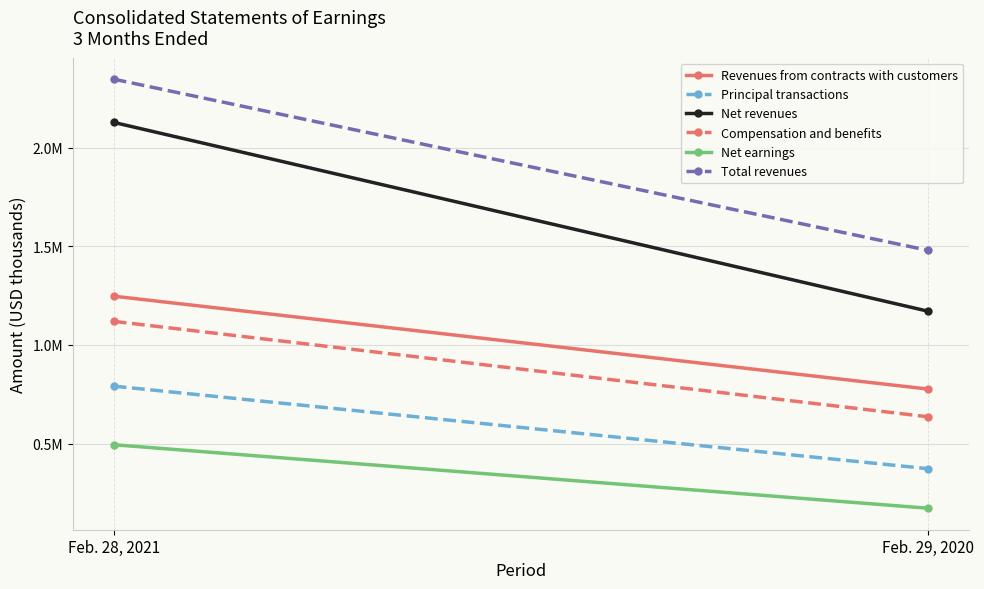

What is the total value across all series at Feb. 28, 2021?

8130668